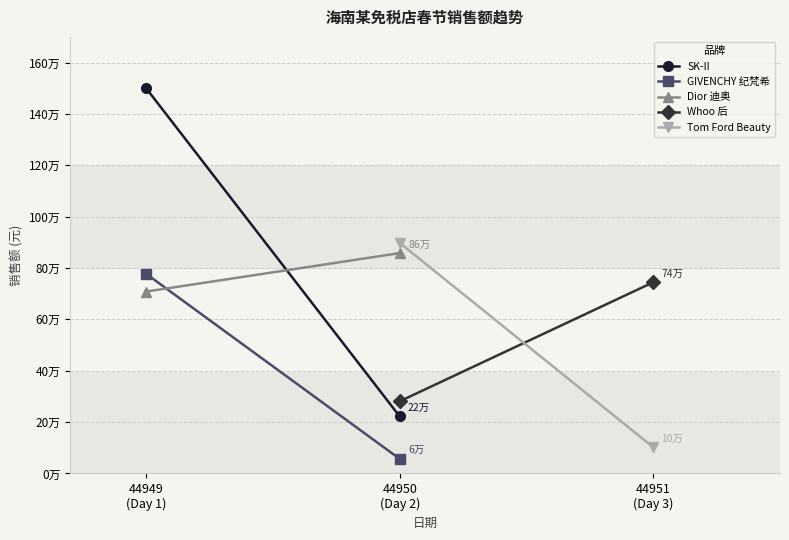

What is the sum of all GIVENCHY 纪梵希 values?

833850